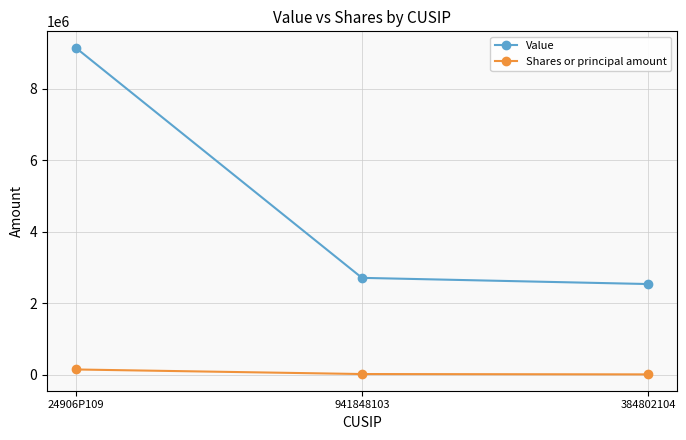

What is the value of the Shares or principal amount point at the 1st from the left?

148582